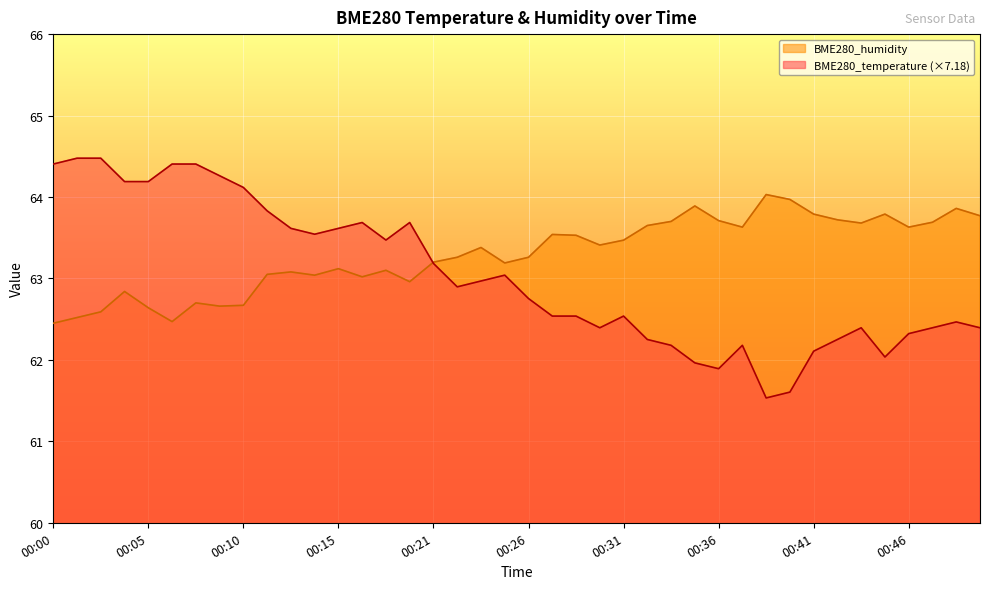

Which series has the largest total across all categories?

BME280_humidity